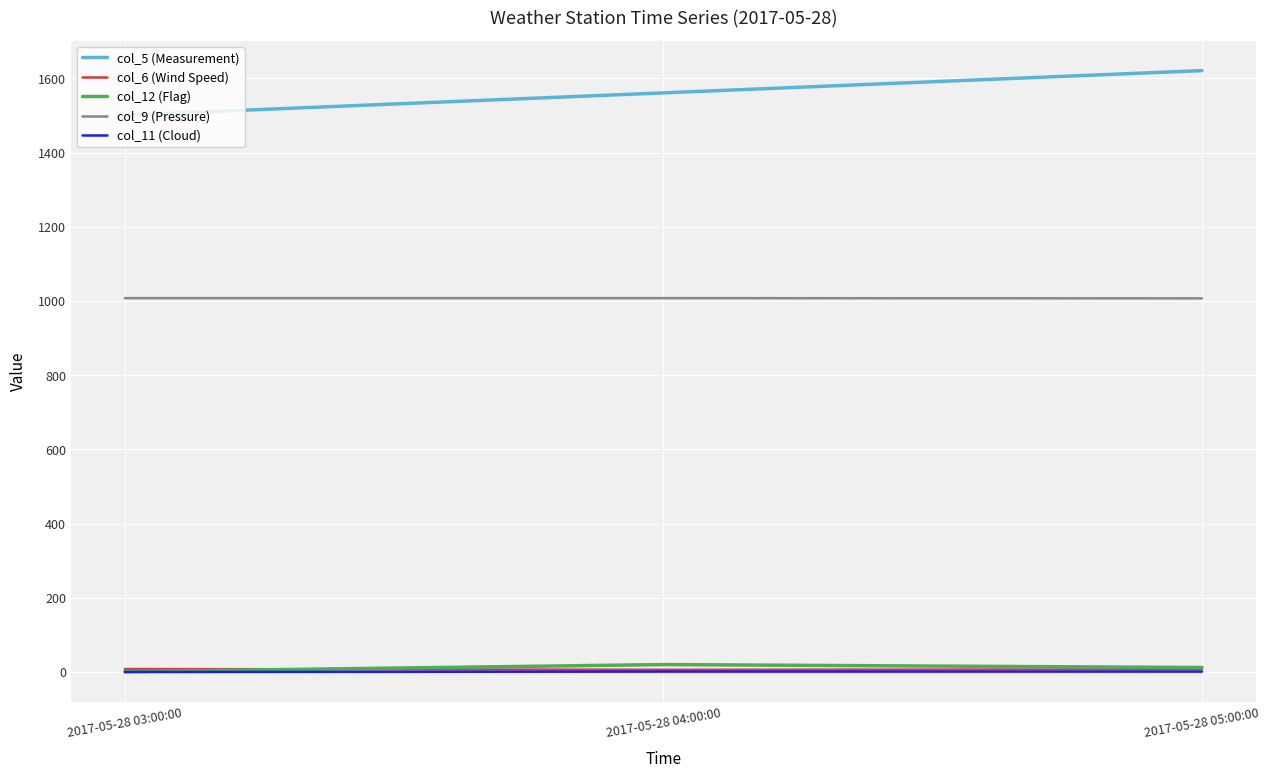

How many lines are shown in the chart?

5